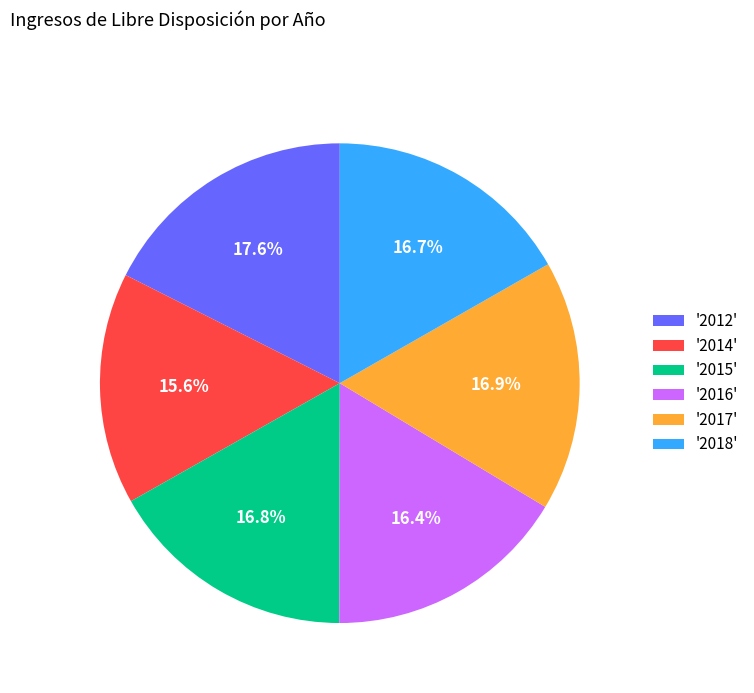

What percentage do '2014' and '2012' together represent?

33.2%